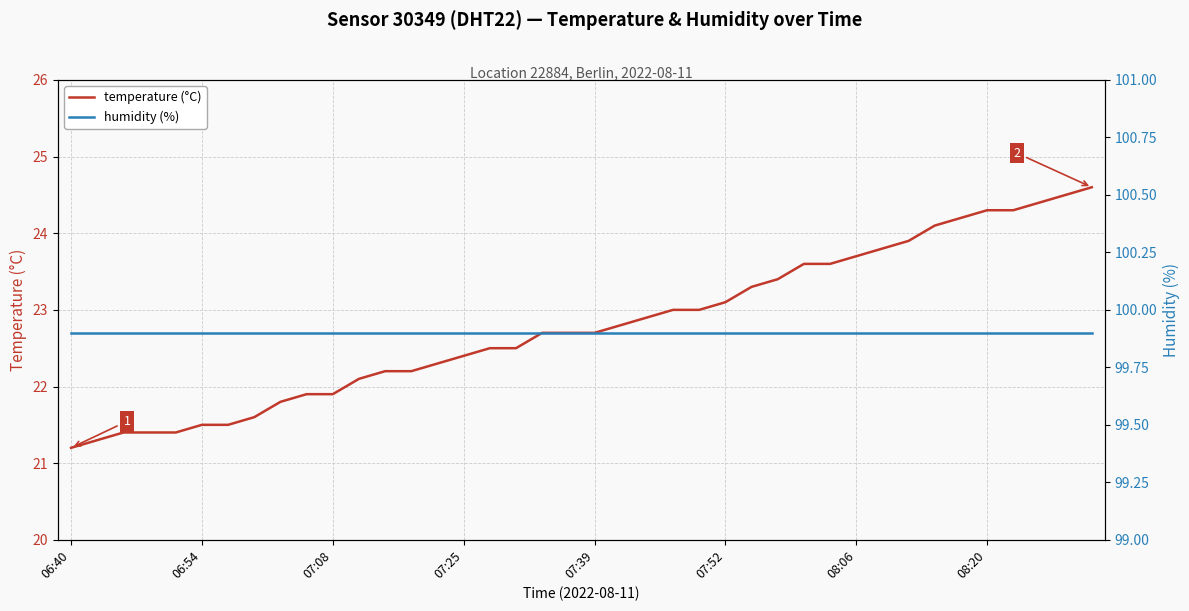

What is the highest value of the temperature (°C) series?

24.6